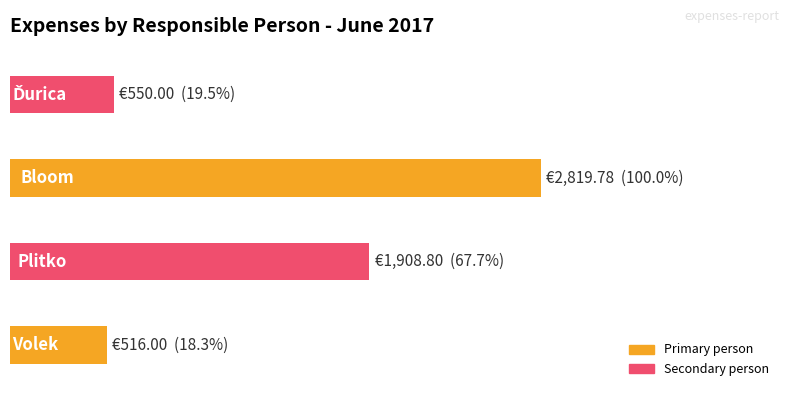

What is the average value?

1448.6